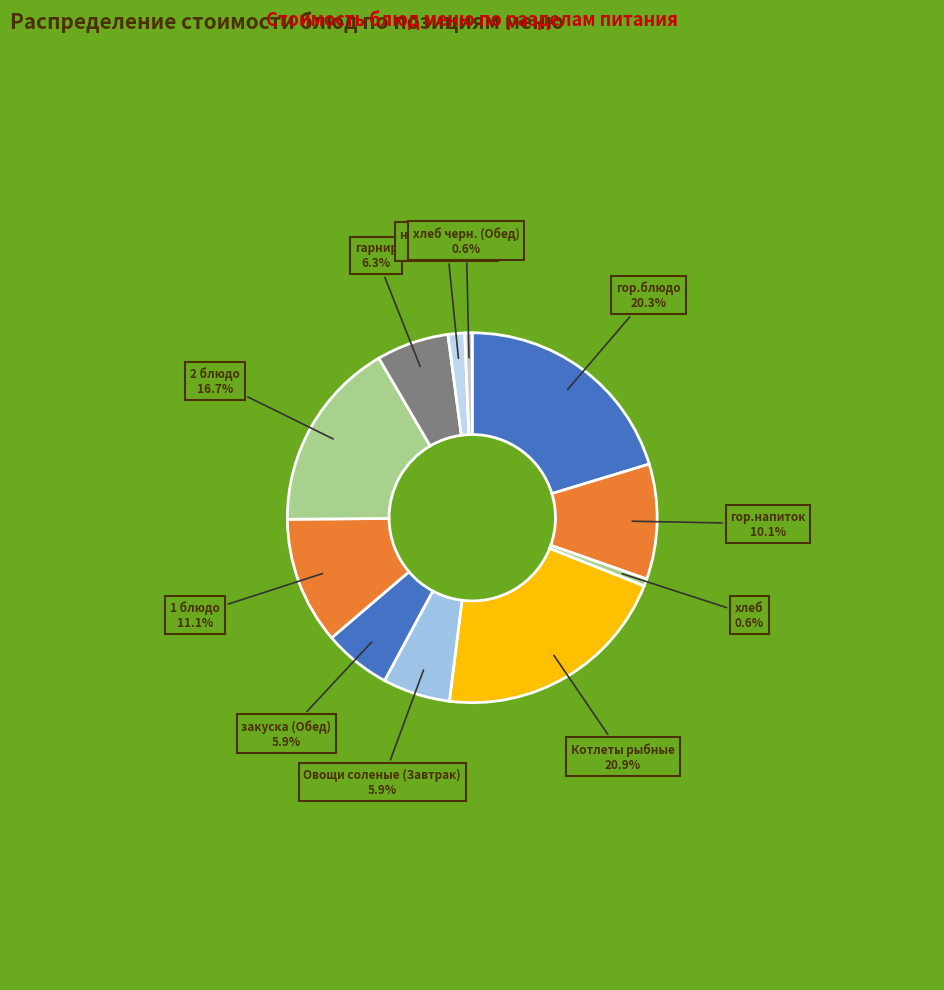

What percentage do 2 блюдо and 1 блюдо together represent?

27.8%